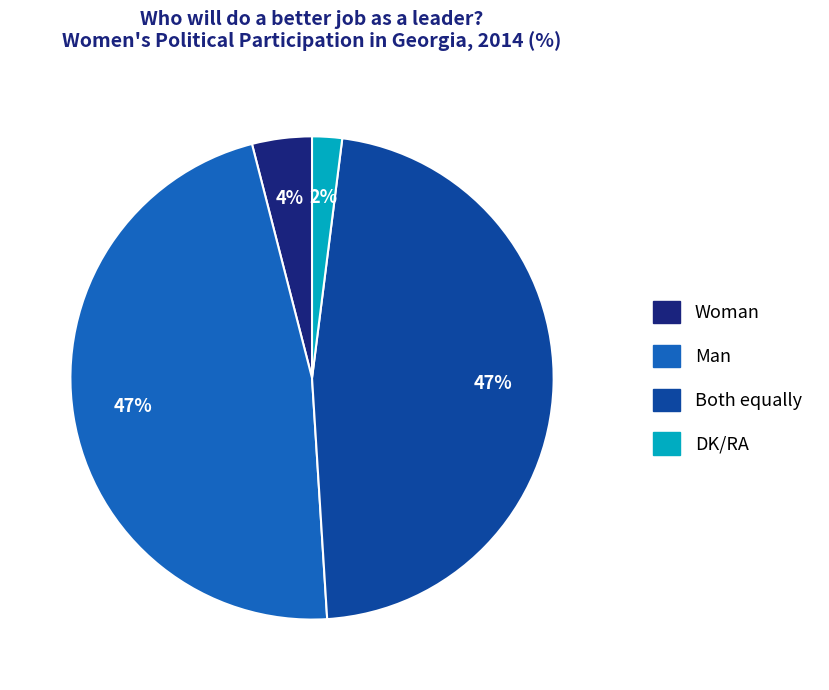

To the nearest percent, what is the average slice percentage?

25%